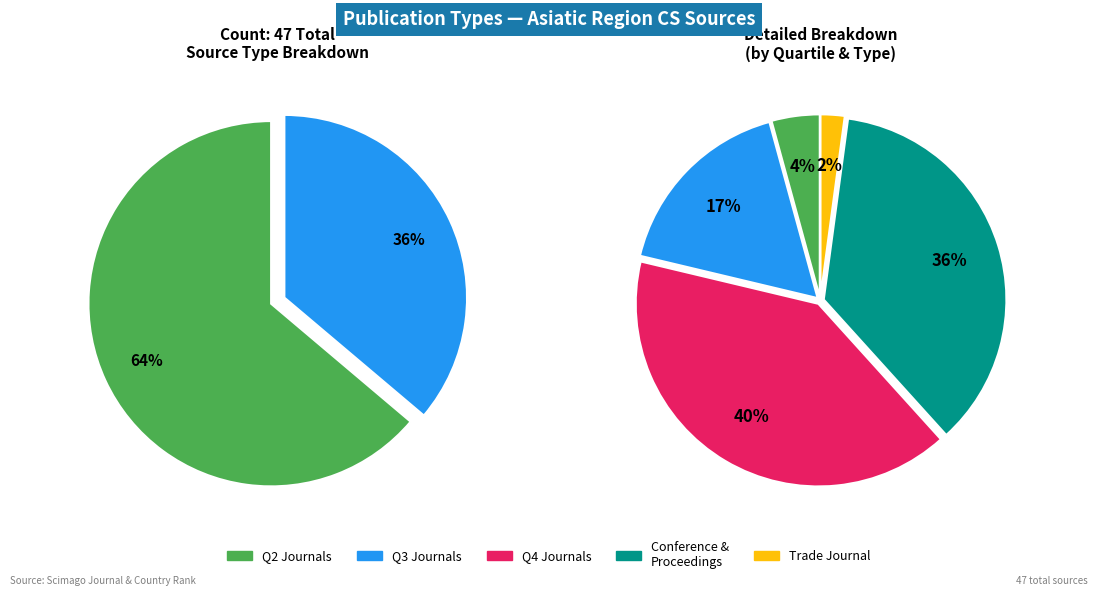

How many segments does this pie chart have?

2